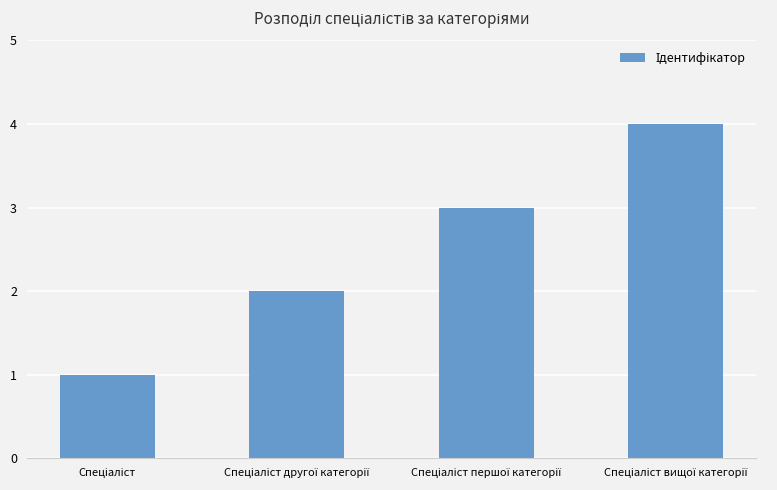

What is the minimum value shown in the chart?

1